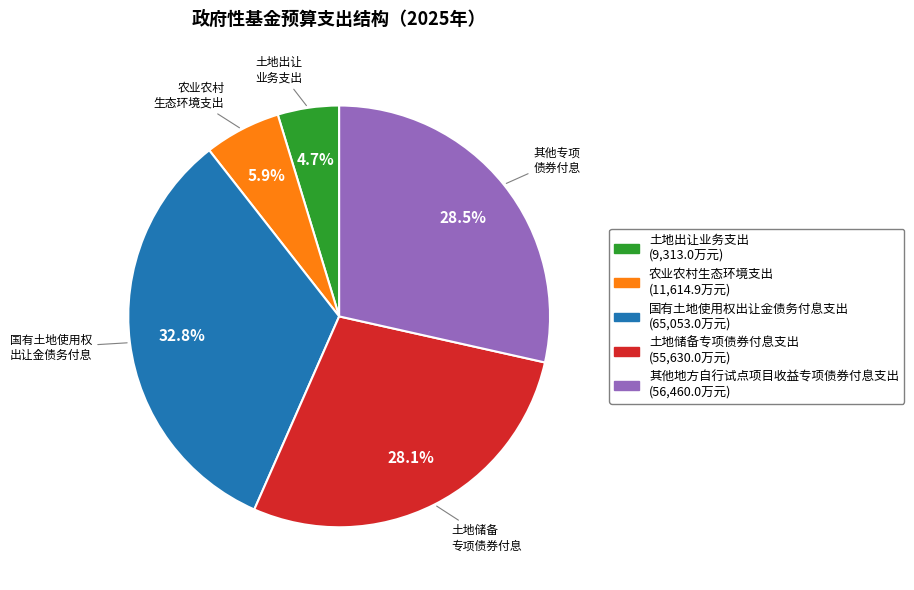

Count the number of slices in the pie.

5